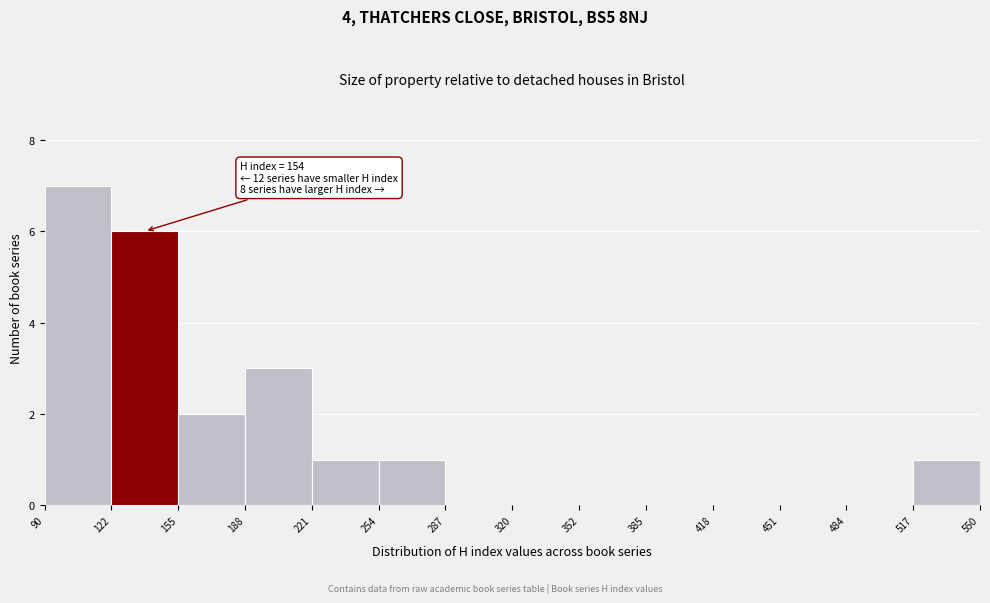

Which range on the x-axis has the tallest bar?

90 to 122